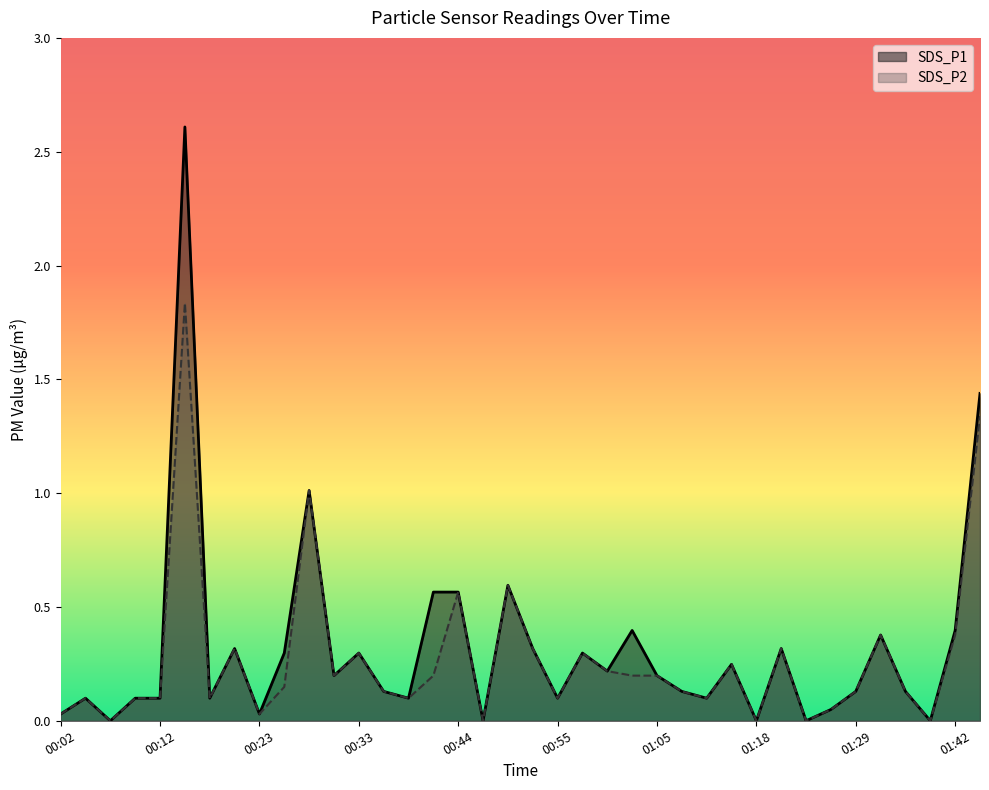

Does the chart have visible grid lines?

No